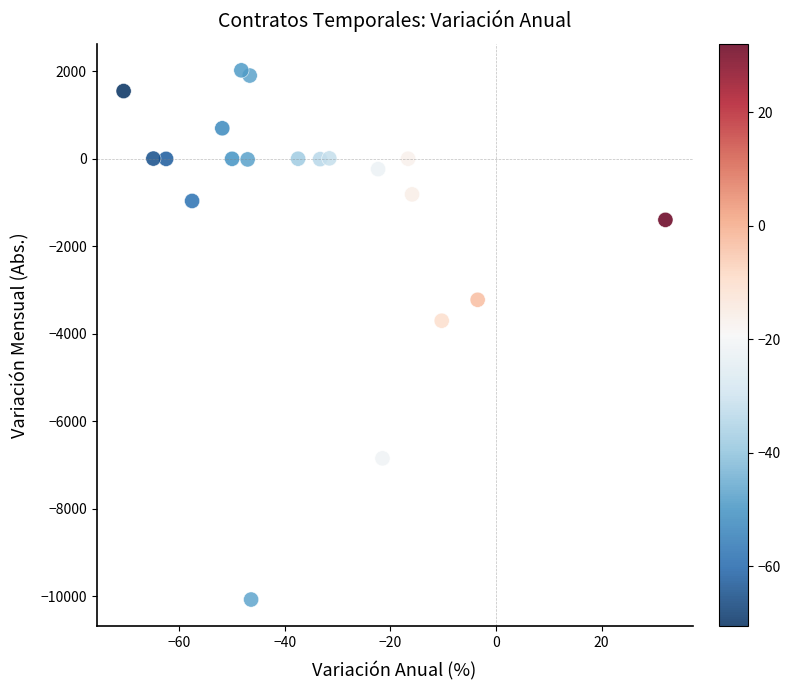

What Y value in the scatter plot is closest to -4028?

-3703